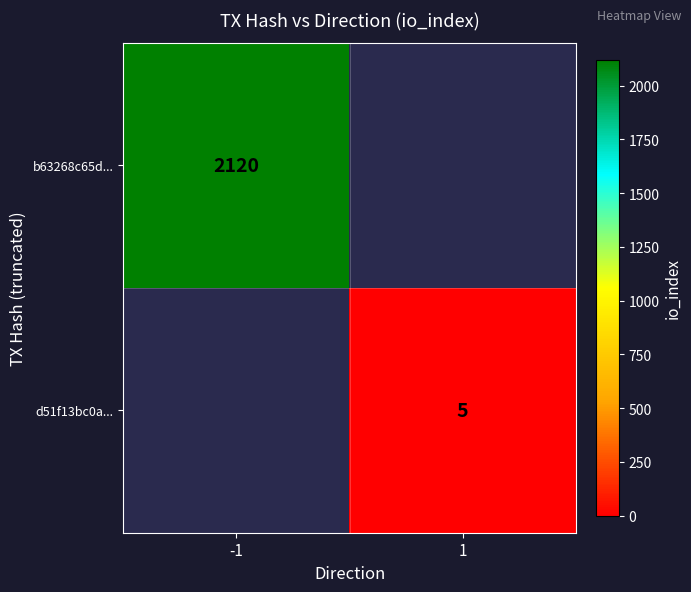

How many distinct data groups are displayed?

2